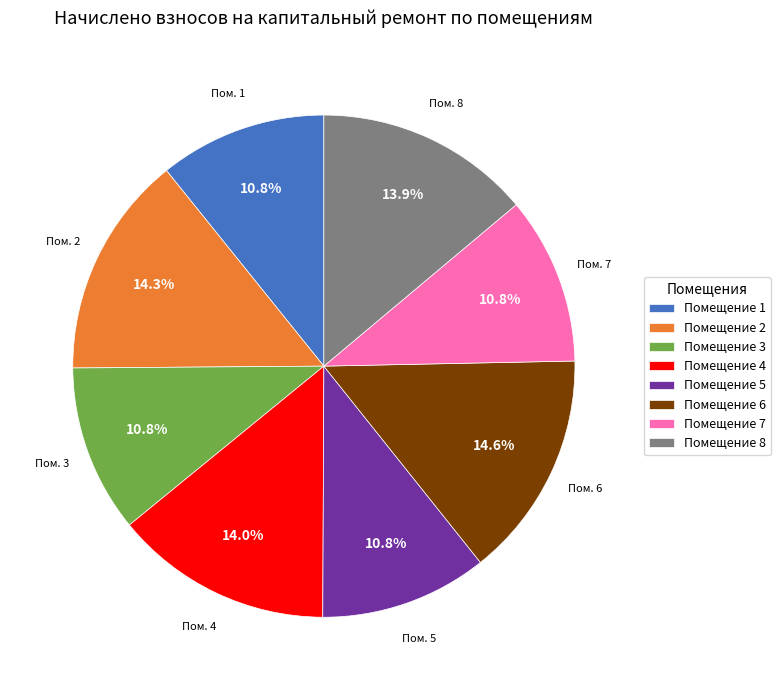

Is there any slice that represents more than half of the pie?

No